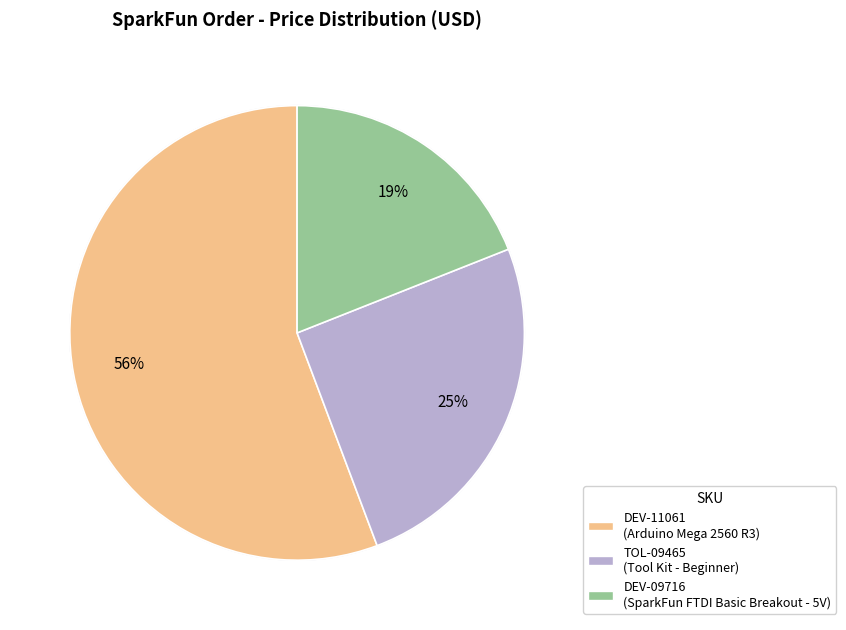

To the nearest percent, what percentage of the pie is DEV-11061?

56%